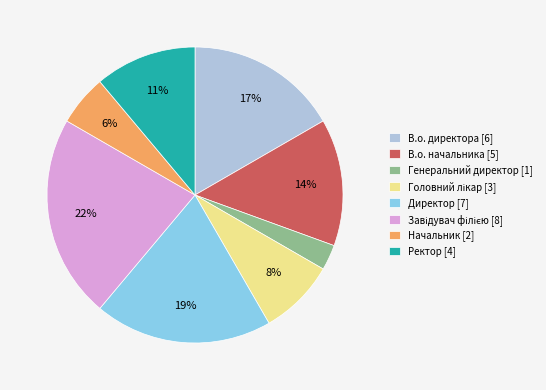

Which has a higher value, Генеральний директор [1] or Начальник [2]?

Начальник [2]